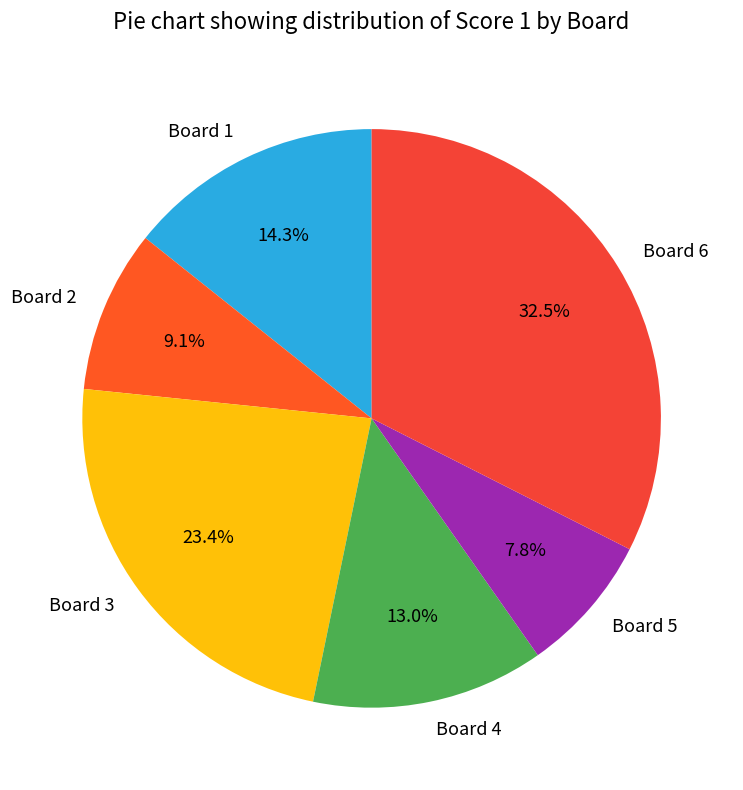

Is Board 1 the majority of the pie?

No